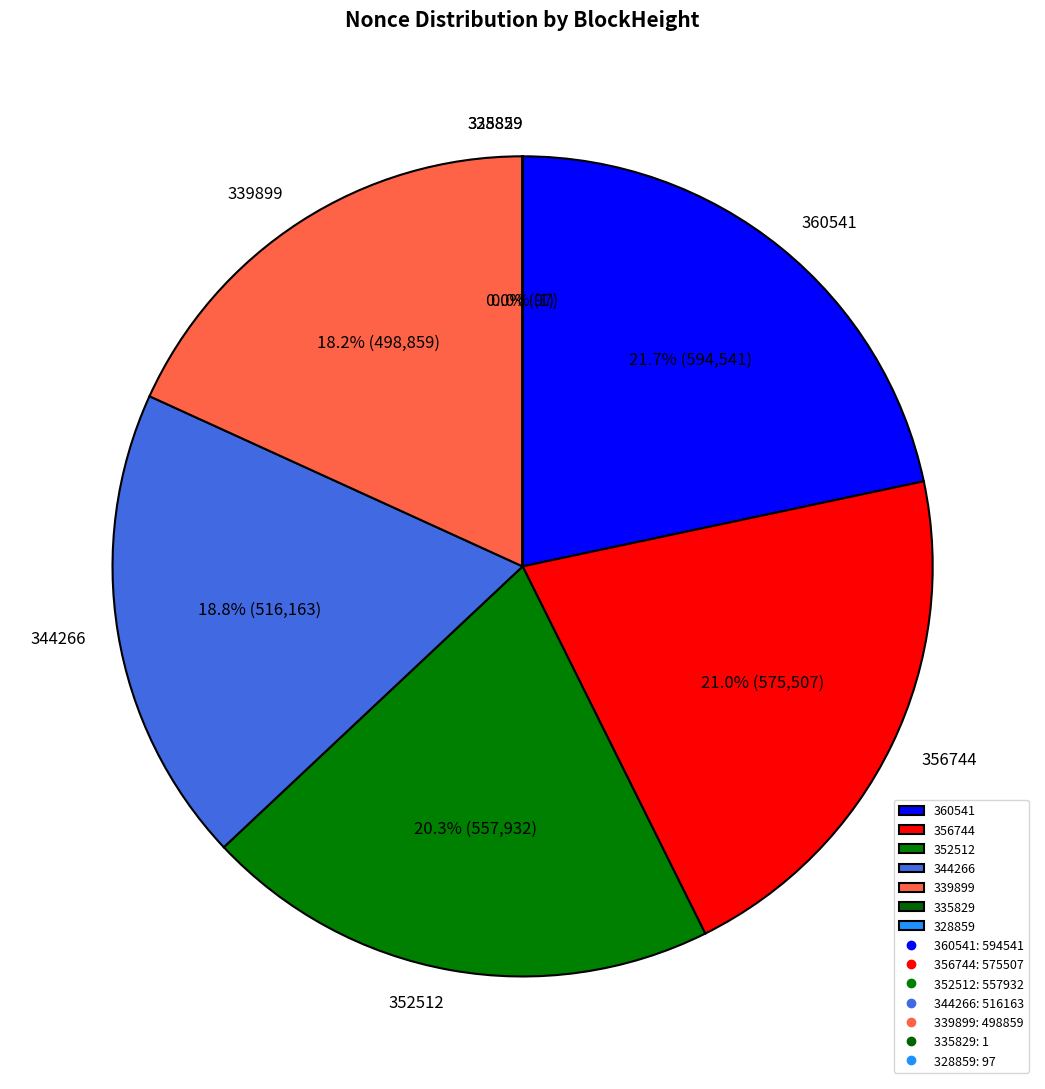

How much of the chart is everything except 360541?

78.3%